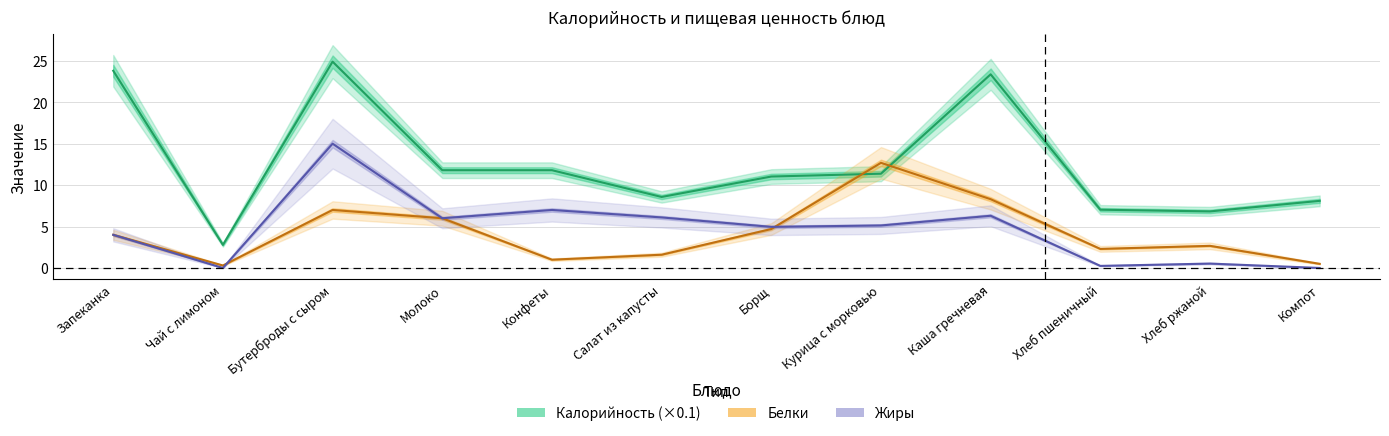

At Запеканка, list the series in order from smallest to largest.

Белки, Жиры, Калорийность